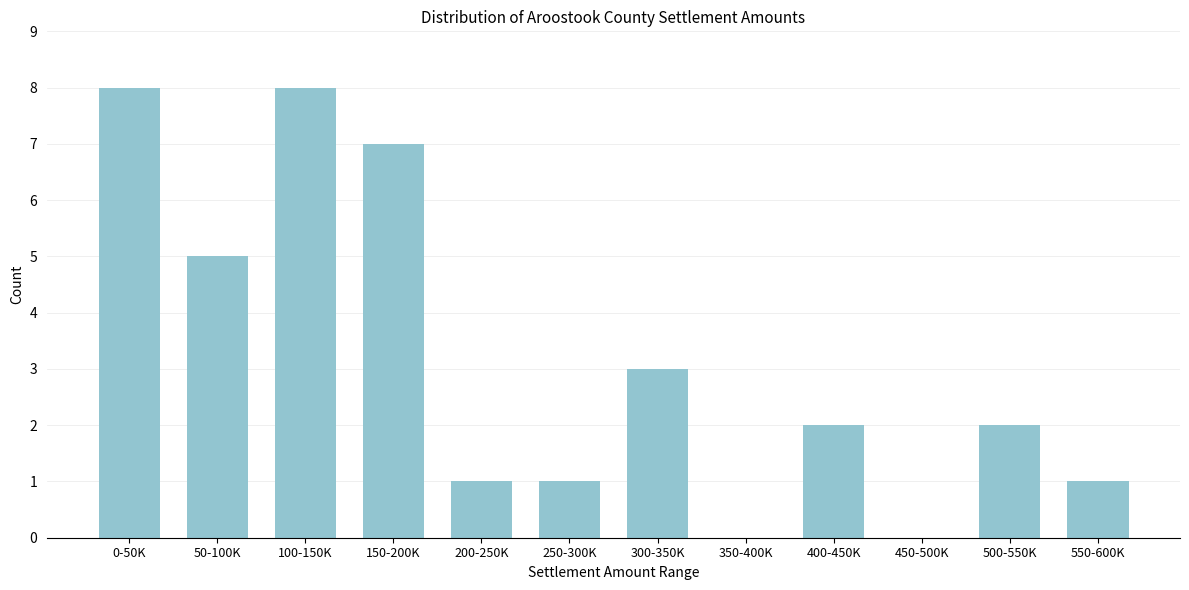

Reading left to right, what are all the values shown in this chart?

0-50K=8	50-100K=5	100-150K=8	150-200K=7	200-250K=1	250-300K=1	300-350K=3	350-400K=0	400-450K=2	450-500K=0	500-550K=2	550-600K=1